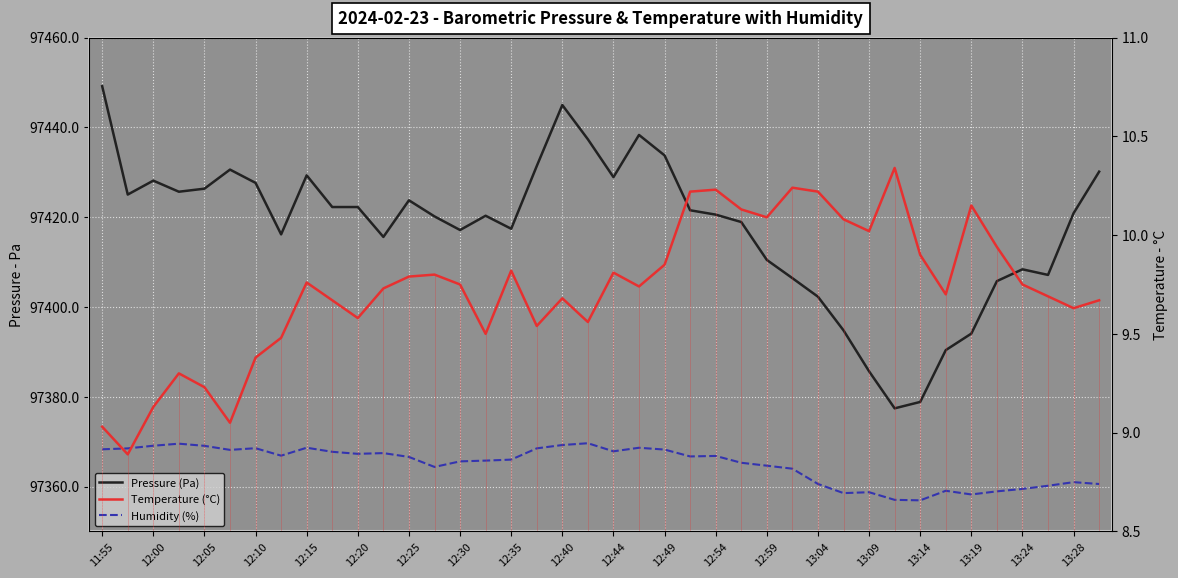

What is the lowest value of the pressure series?

97377.4